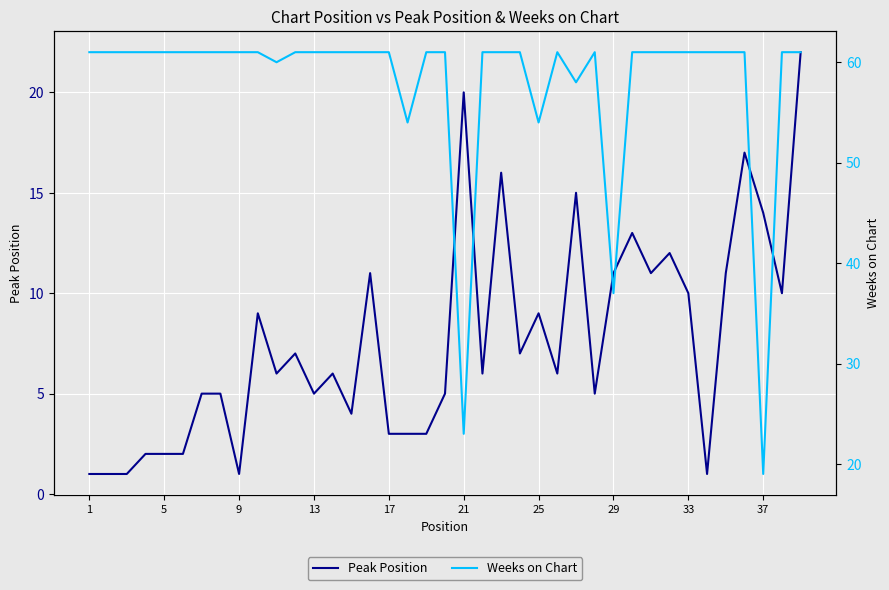

True or false: Peak Position and Weeks on Chart cross at least once.

False